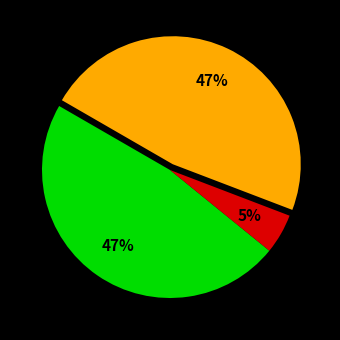

To the nearest percent, what is the average slice percentage?

33%